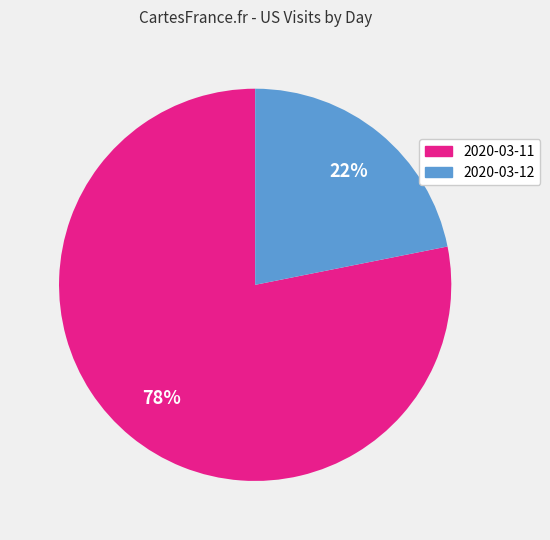

What percentage is the 2020-03-12 slice, to the nearest percent?

22%